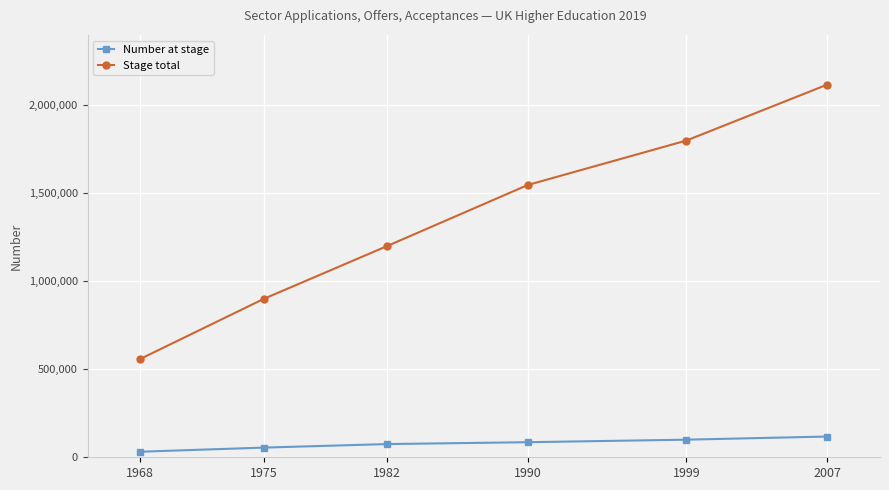

True or false: Stage total has a value of 753890 at 1990.

False